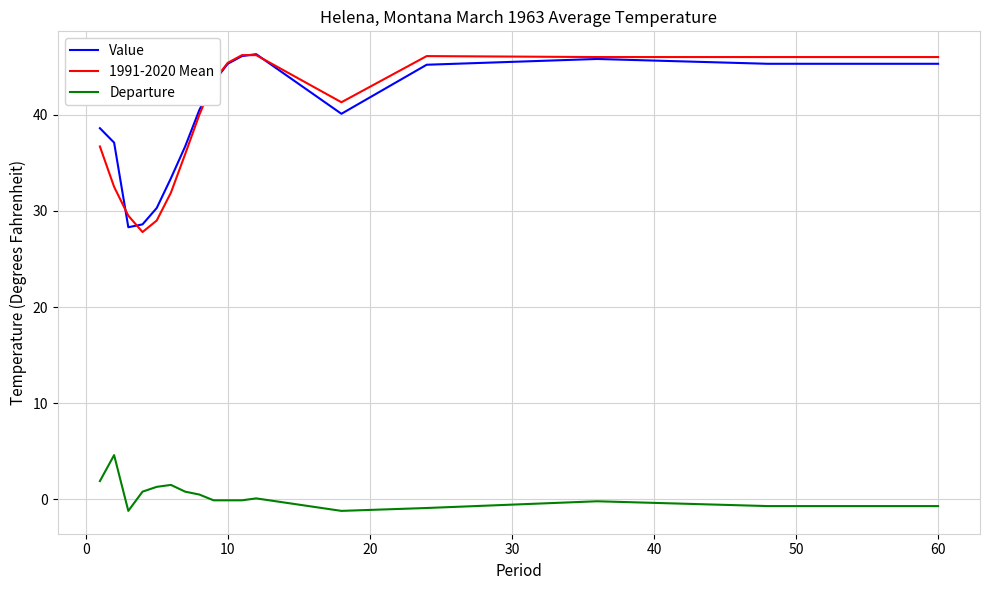

How many lines are shown in the chart?

3